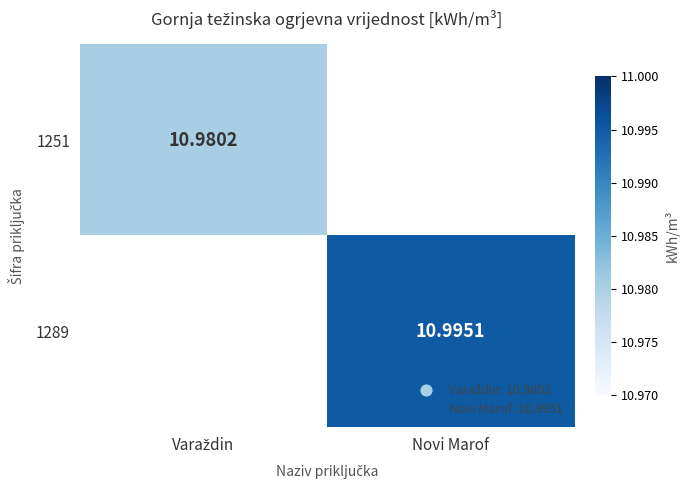

Which series changed the most between Varaždin and Novi Marof?

1289